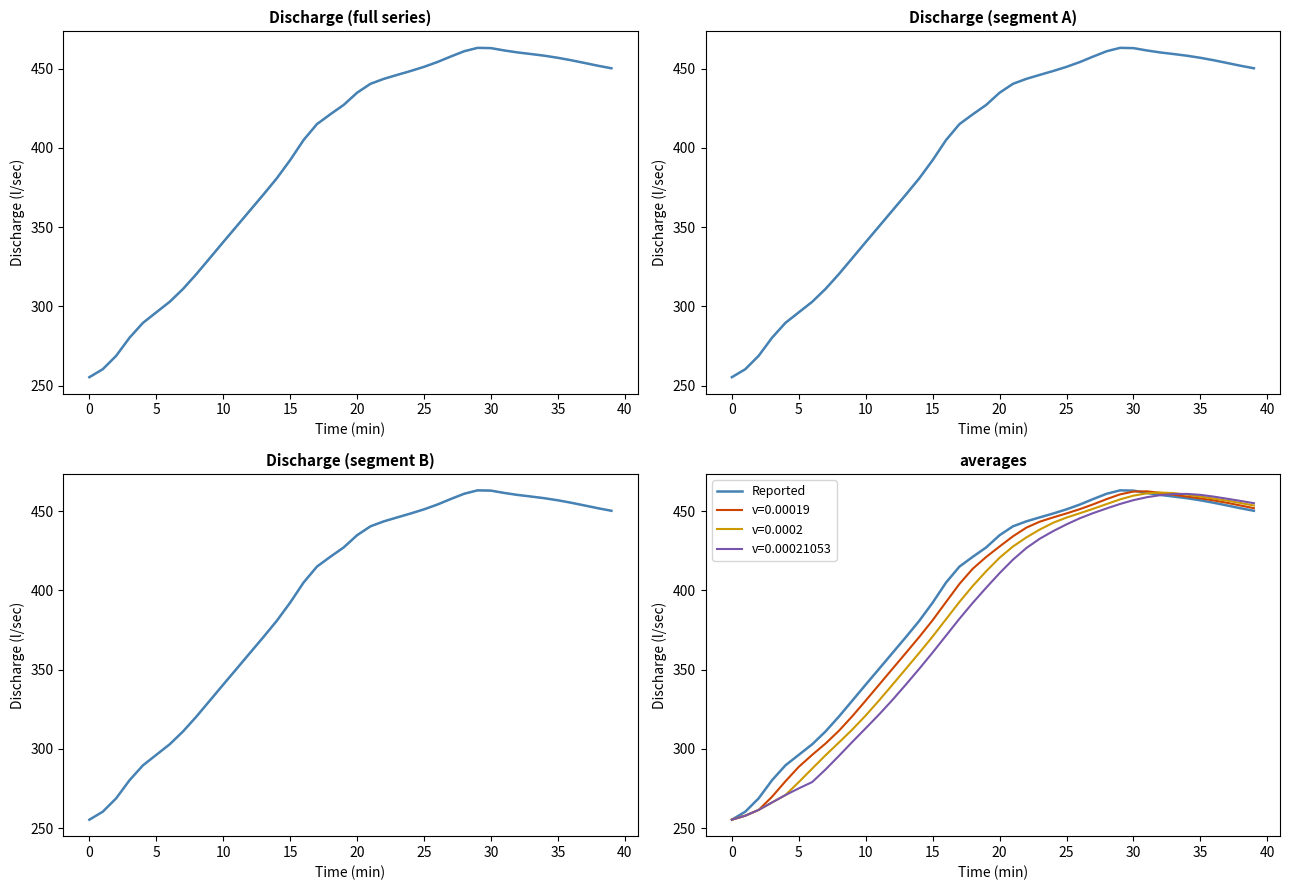

What is the minimum value shown in the chart?

255.4